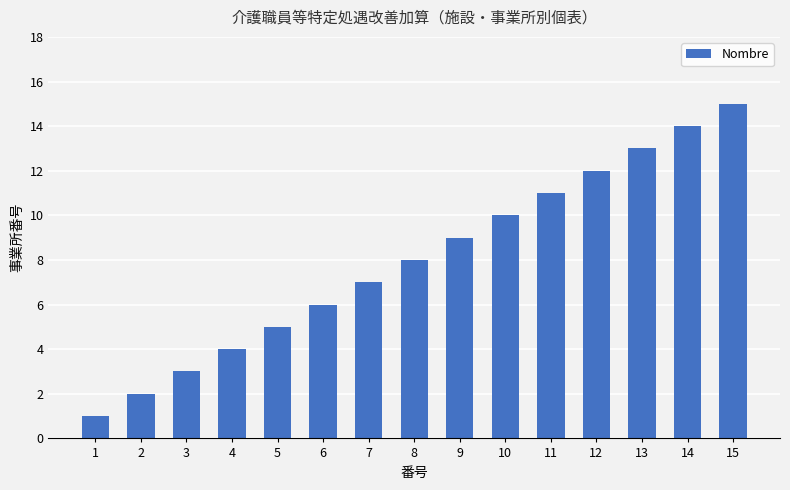

What is the difference between the values at 6 and 8?

2